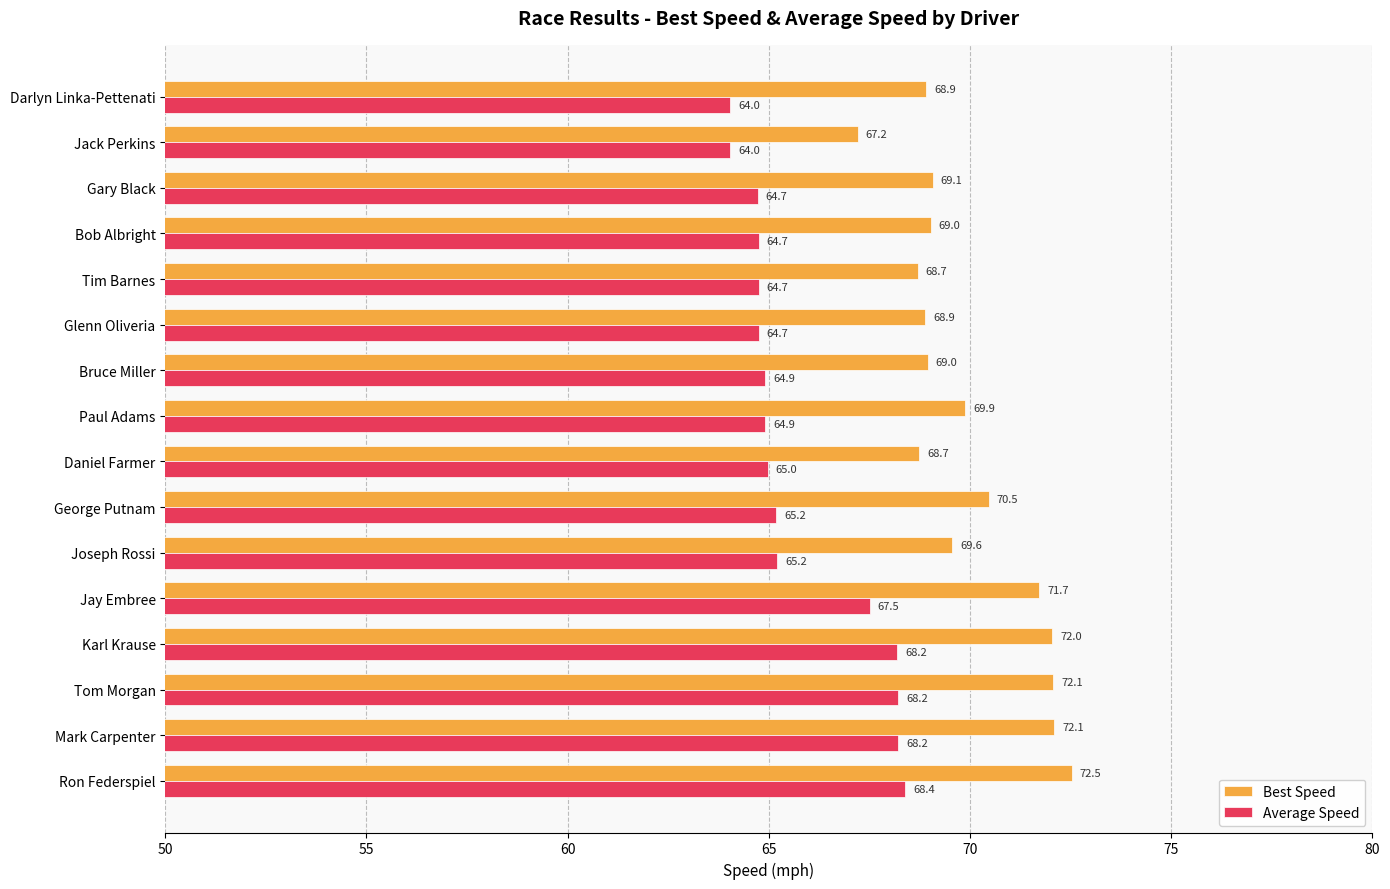

What is the sum of all Best Speed values?

1119.9